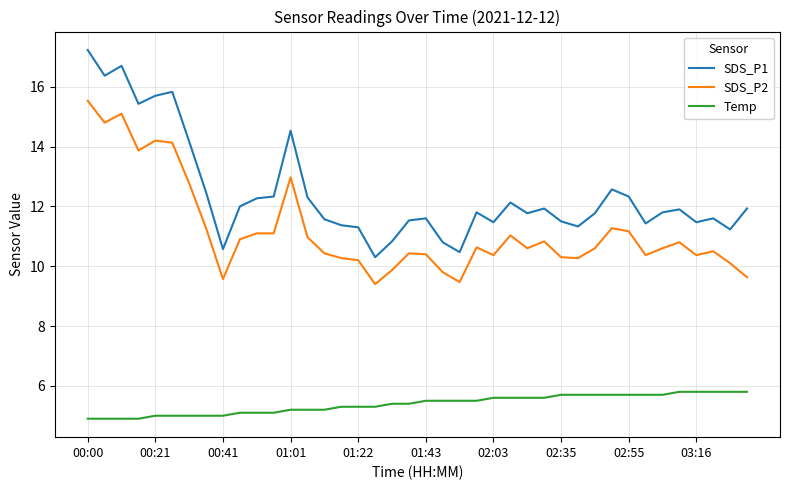

What is the sum of all SDS_P2 values?

448.0